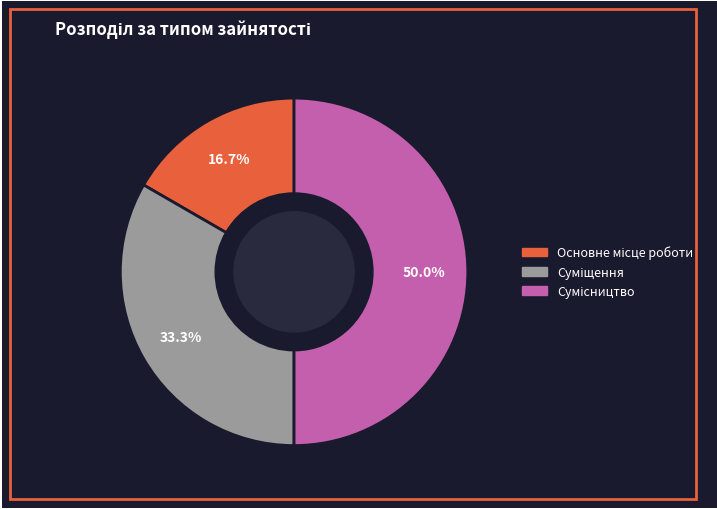

Count the number of slices in the pie.

3